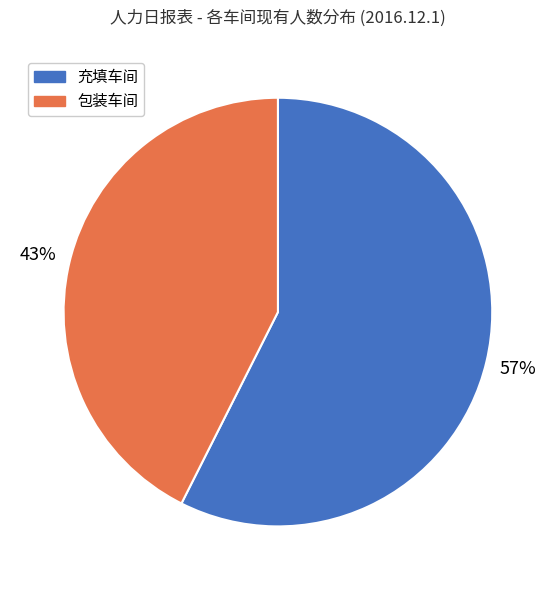

What is the smallest slice in the pie chart?

包装车间